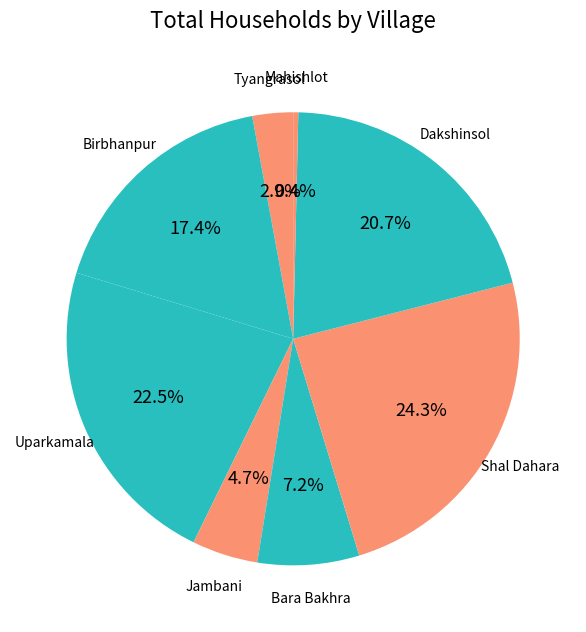

To the nearest percent, what percentage of the pie is Birbhanpur?

17%